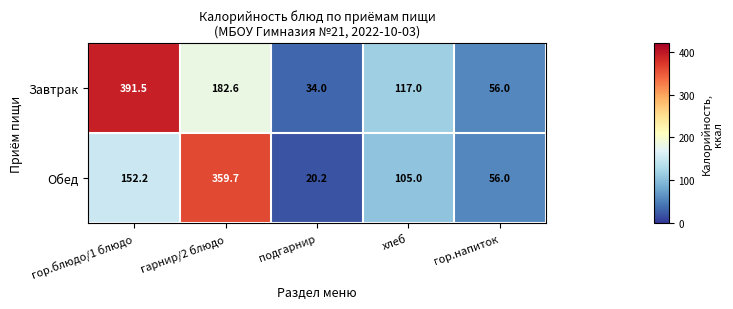

What is the sum of the Завтрак values at подгарнир and гор.блюдо/1 блюдо?

425.5